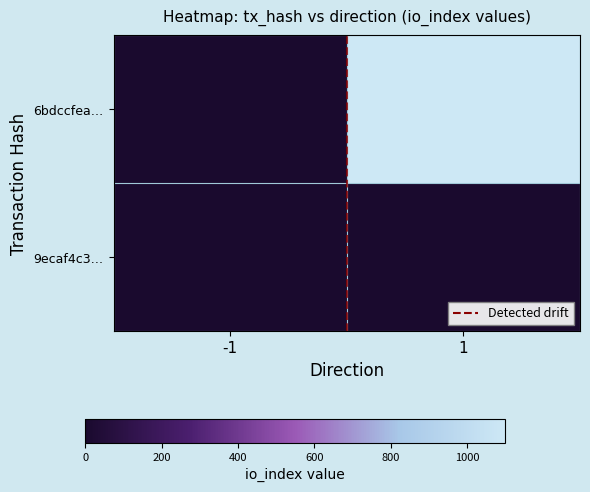

What is the greatest value displayed?

1100